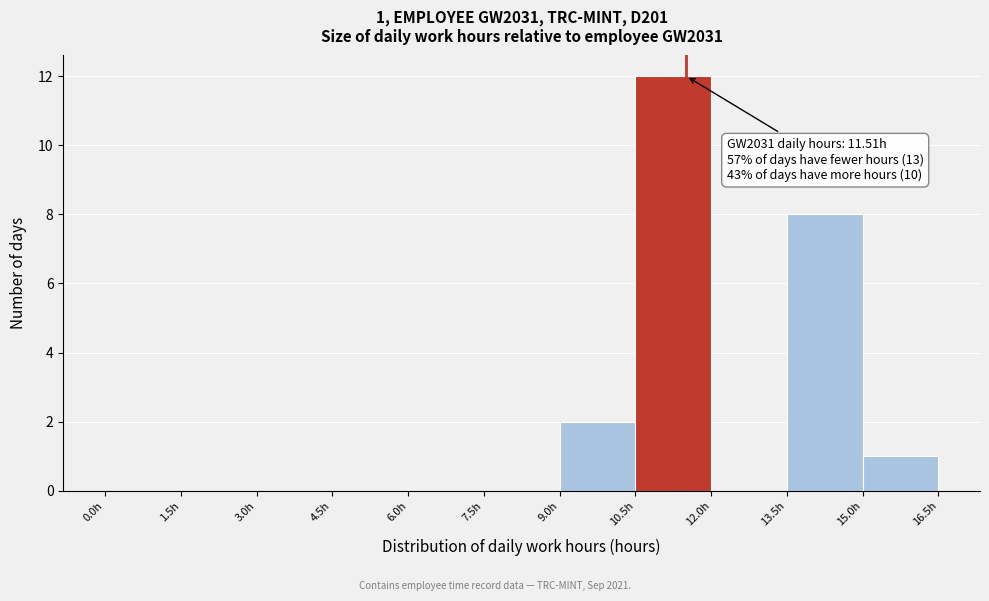

Over which range of the x-axis is the bar tallest?

10.5 to 12.0